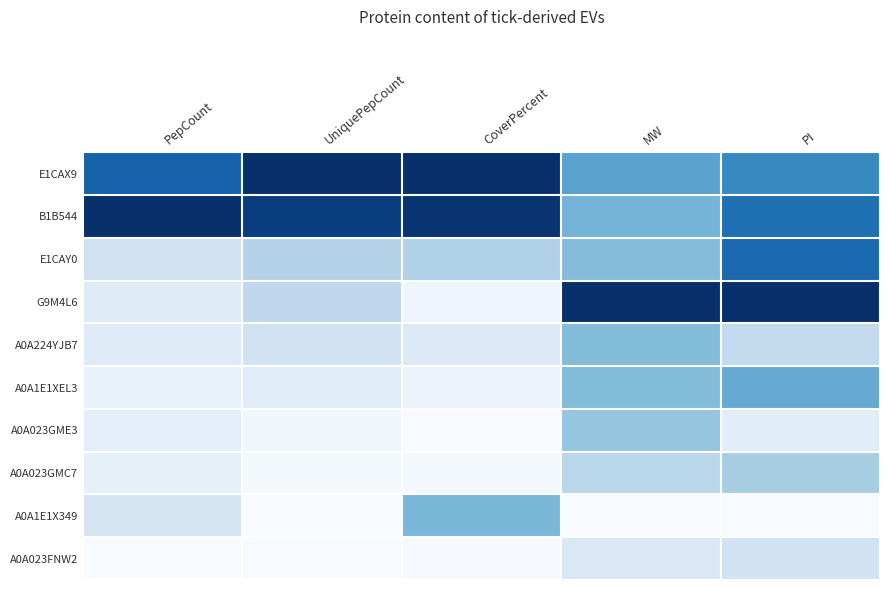

Reading right to left, what are all the values shown in this chart?

E1CAX9: PI=0.7	MW=0.5	CoverPercent=1.0	UniquePepCount=1.0	PepCount=0.8
B1B544: PI=0.8	MW=0.5	CoverPercent=1.0	UniquePepCount=0.9	PepCount=1.0
E1CAY0: PI=0.8	MW=0.4	CoverPercent=0.3	UniquePepCount=0.3	PepCount=0.2
G9M4L6: PI=1.0	MW=1.0	CoverPercent=0.0	UniquePepCount=0.3	PepCount=0.1
A0A224YJB7: PI=0.3	MW=0.4	CoverPercent=0.1	UniquePepCount=0.2	PepCount=0.1
A0A1E1XEL3: PI=0.5	MW=0.4	CoverPercent=0.1	UniquePepCount=0.1	PepCount=0.1
A0A023GME3: PI=0.1	MW=0.4	CoverPercent=0.0	UniquePepCount=0.0	PepCount=0.1
A0A023GMC7: PI=0.3	MW=0.3	CoverPercent=0.0	UniquePepCount=0.0	PepCount=0.1
A0A1E1X349: PI=0.0	MW=0.0	CoverPercent=0.5	UniquePepCount=0.0	PepCount=0.2
A0A023FNW2: PI=0.2	MW=0.1	CoverPercent=0.0	UniquePepCount=0.0	PepCount=0.0